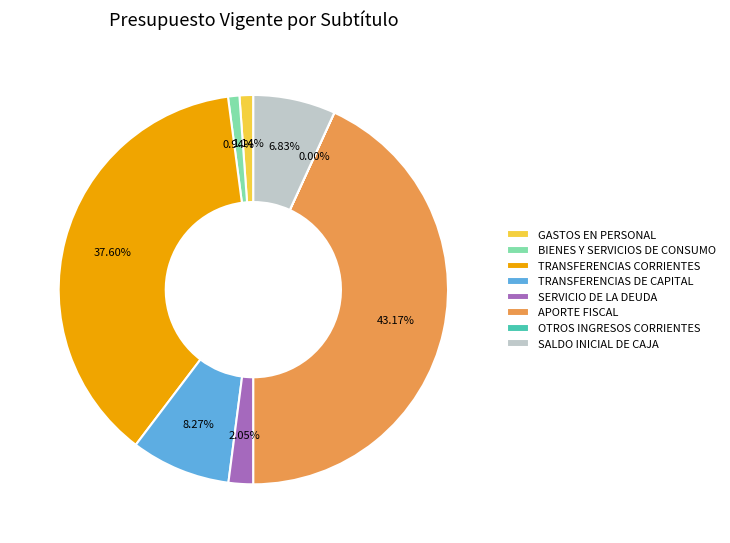

Combined, do SALDO INICIAL DE CAJA and TRANSFERENCIAS CORRIENTES account for over 50%?

No